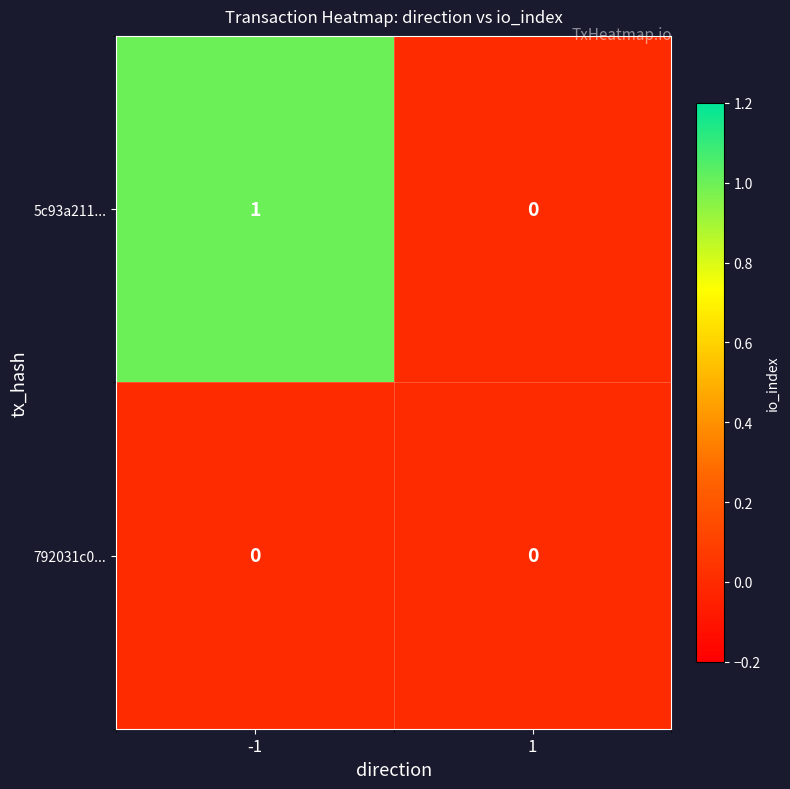

List the series in order of their peak value, highest first.

5c93a211..., 792031c0...